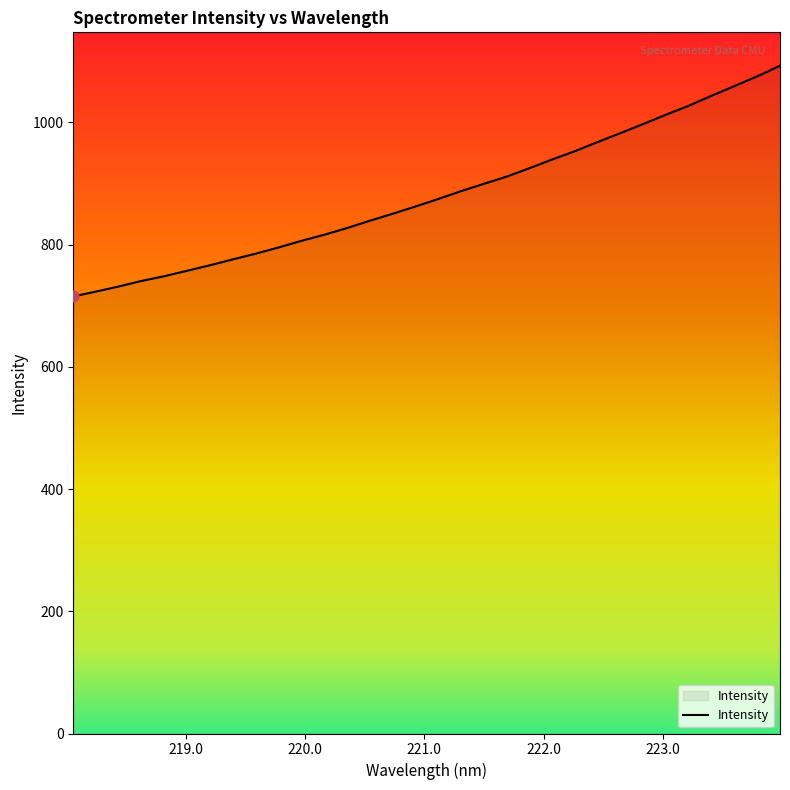

What is the maximum value shown in the chart?

1092.8